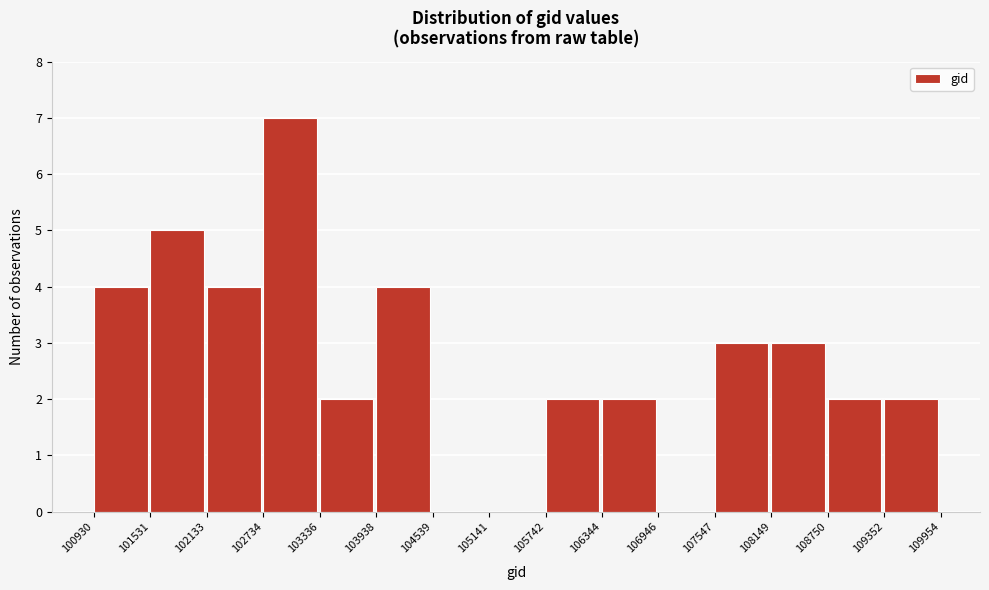

Reading left to right, list every bar in this chart as the range it spans on the x-axis followed by its height. The values are not printed on the chart, so give them approximately, as read against the axis.

100930 to 101531: 4
101531 to 102133: 5
102133 to 102734: 4
102734 to 103336: 7
103336 to 103938: 2
103938 to 104539: 4
104539 to 105141: 0
105141 to 105742: 0
105742 to 106344: 2
106344 to 106946: 2
106946 to 107547: 0
107547 to 108149: 3
108149 to 108750: 3
108750 to 109352: 2
109352 to 109954: 2